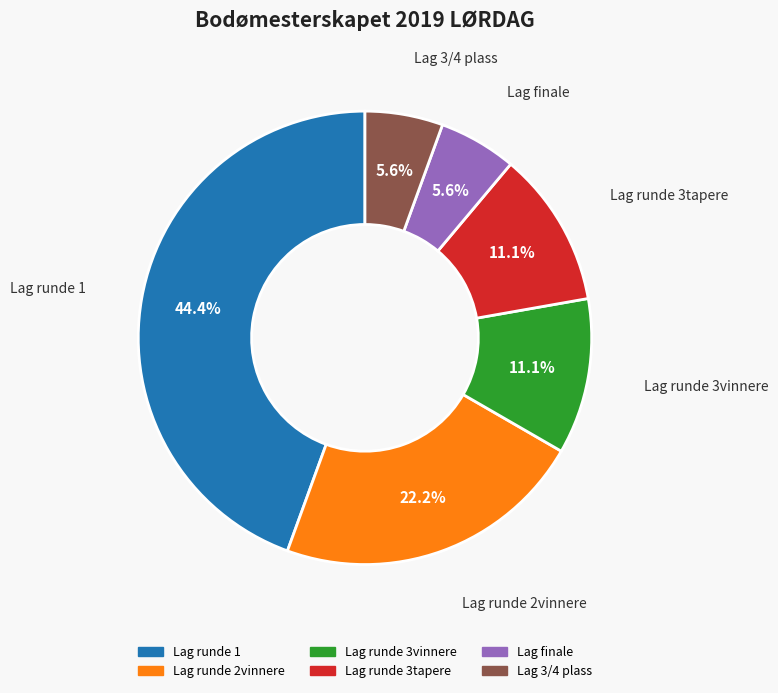

What is the total percentage of Lag 3/4 plass and Lag runde 3tapere?

16.7%